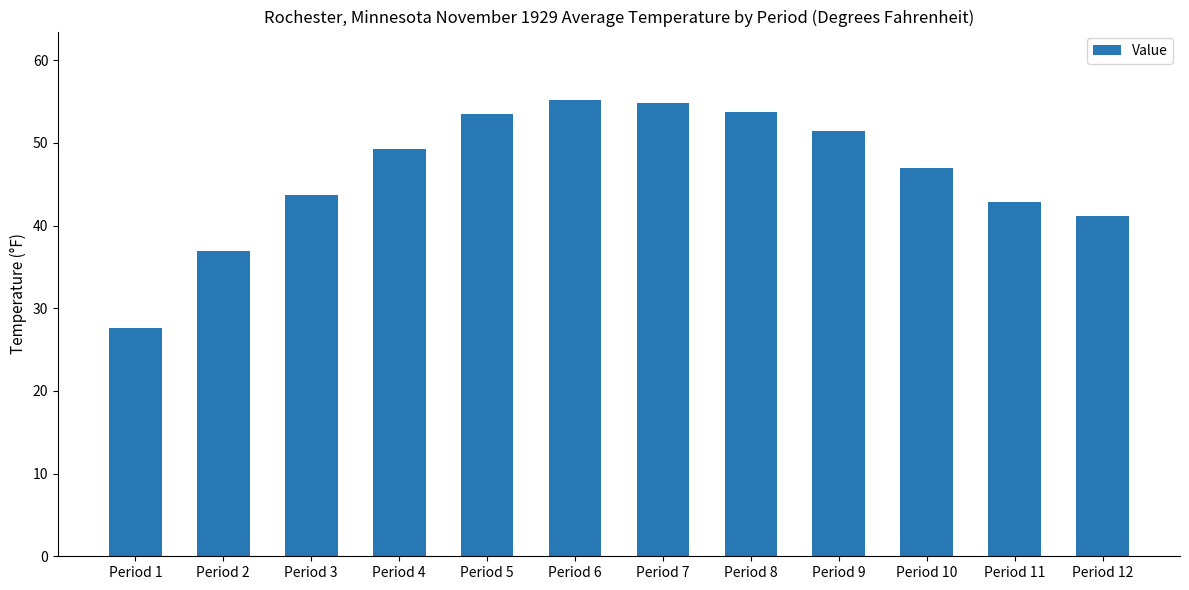

What is the difference between the maximum and second lowest values?

18.3